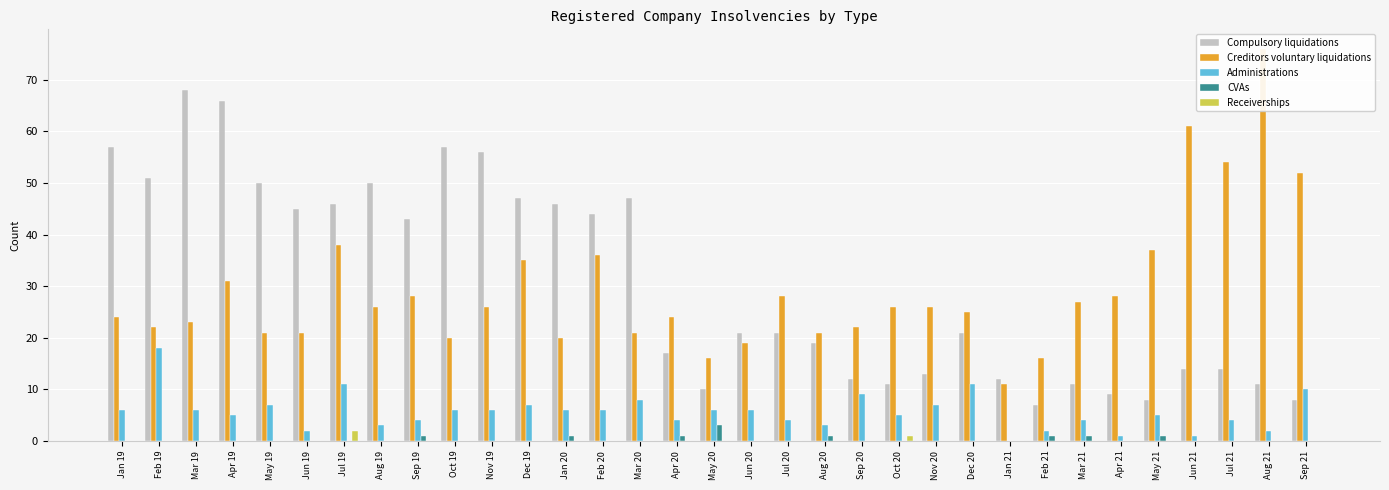

How many bars are there in each group?

5